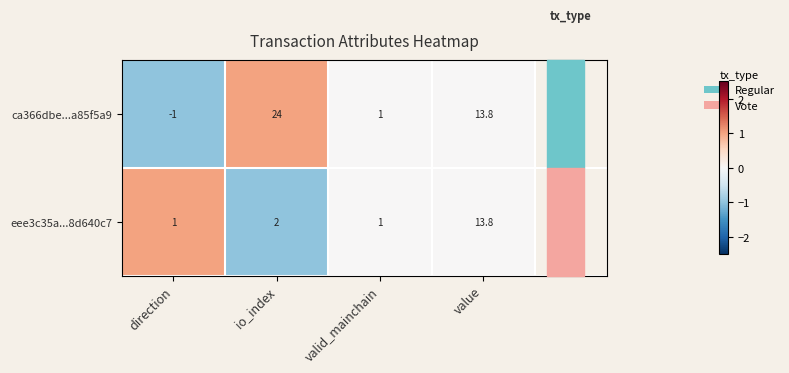

Is it true that eee3c35a...8d640c7 equals 1.7 at valid_mainchain?

False